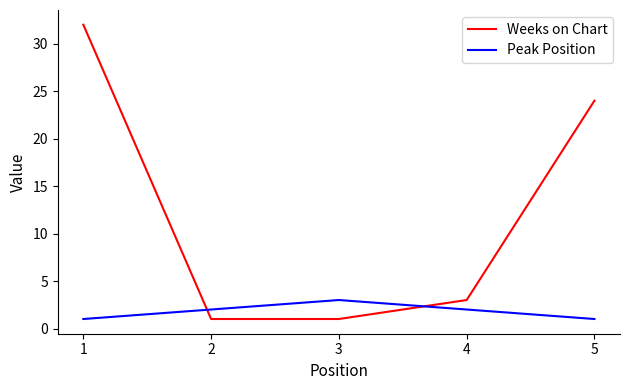

Where does the Weeks on Chart series first go above 3?

1